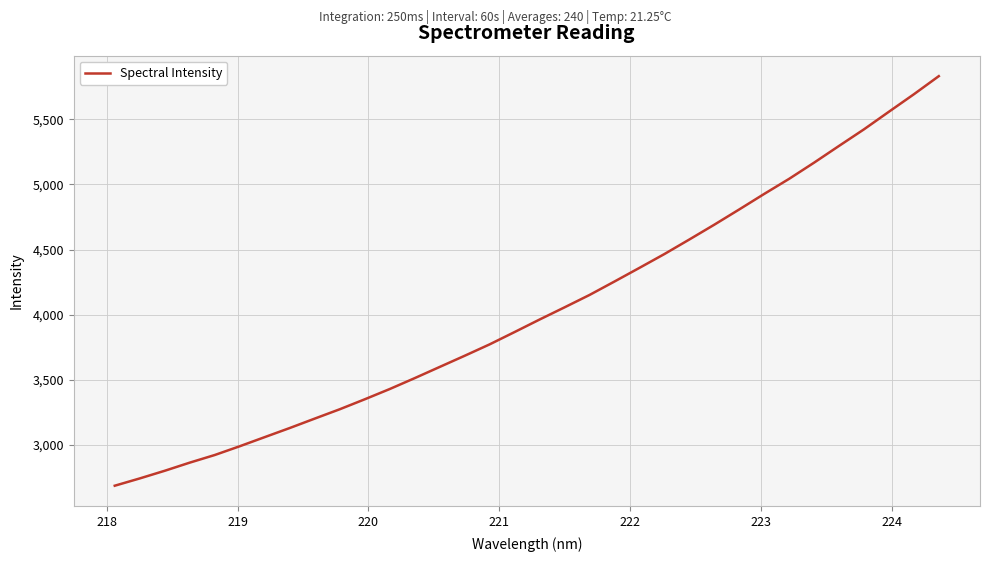

What is the greatest value displayed?

5832.6